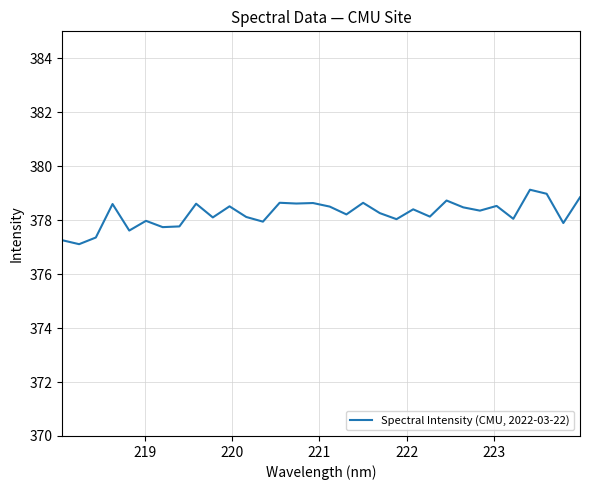

What is the greatest value displayed?

379.1